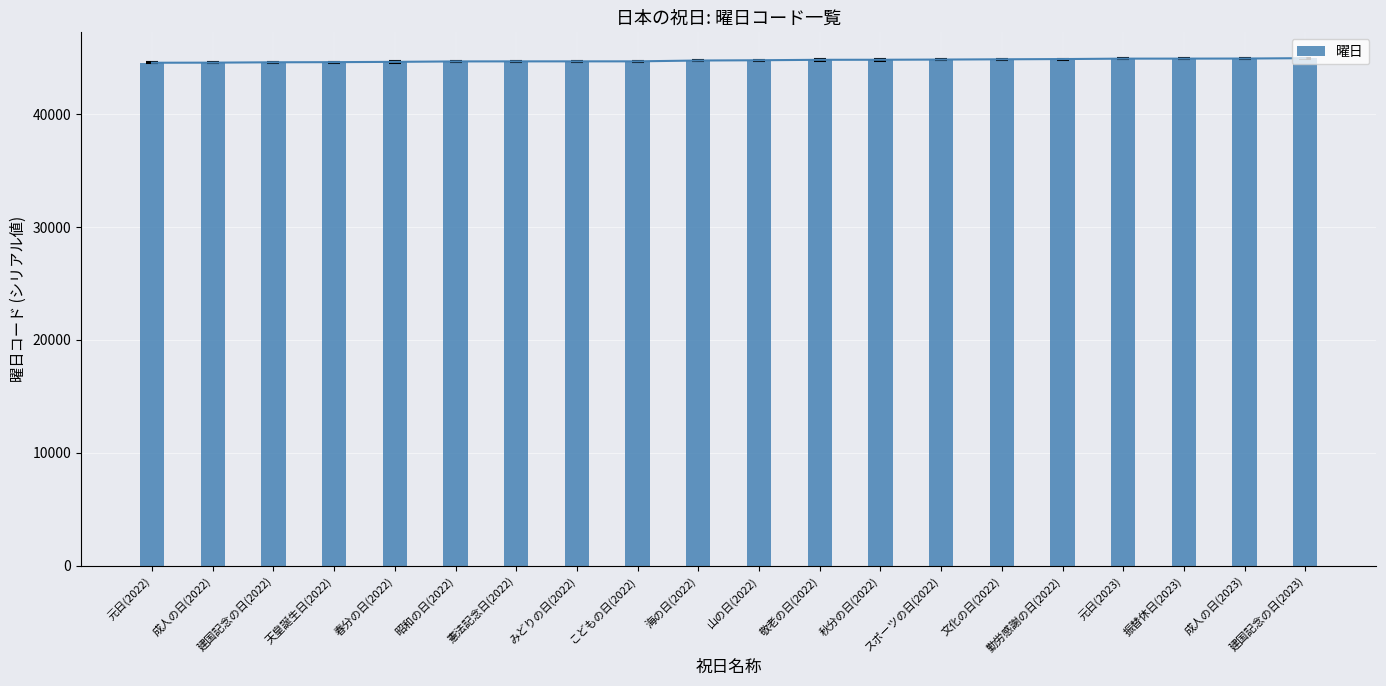

How many data points are less than 44784?

10